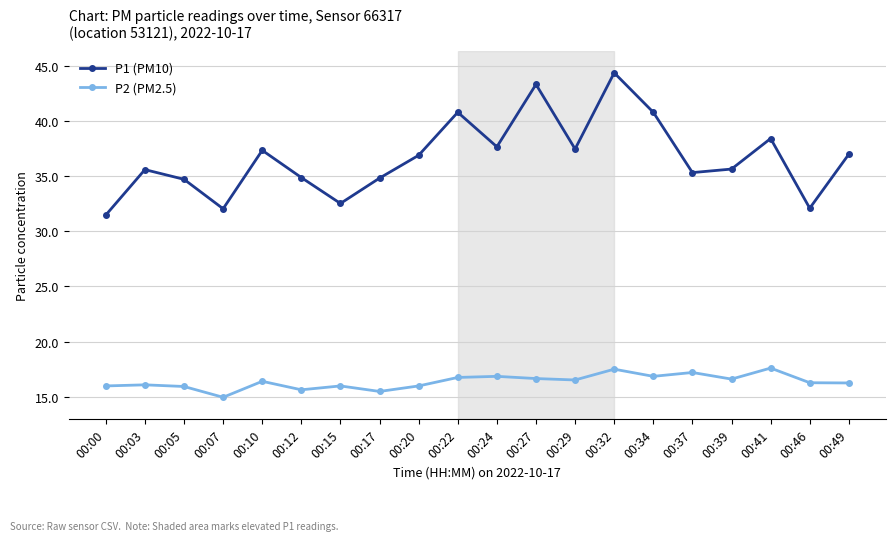

What is the value of the P1 (PM10) point at the 6th from the left?

34.9